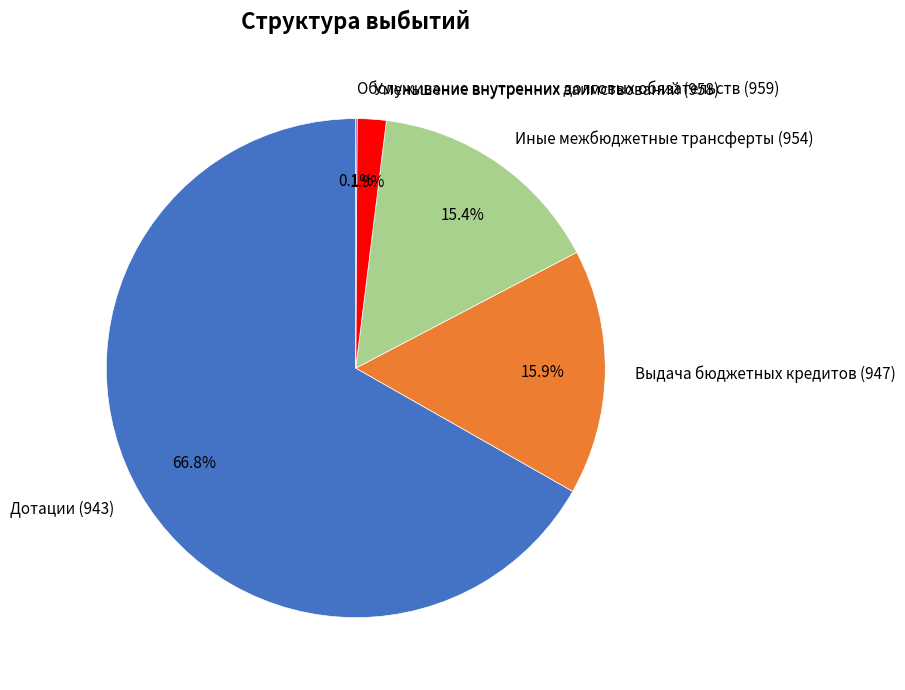

Combined, what portion of the pie is Уменьшение внутренних заимствований (958) and Выдача бюджетных кредитов (947)?

17.8%